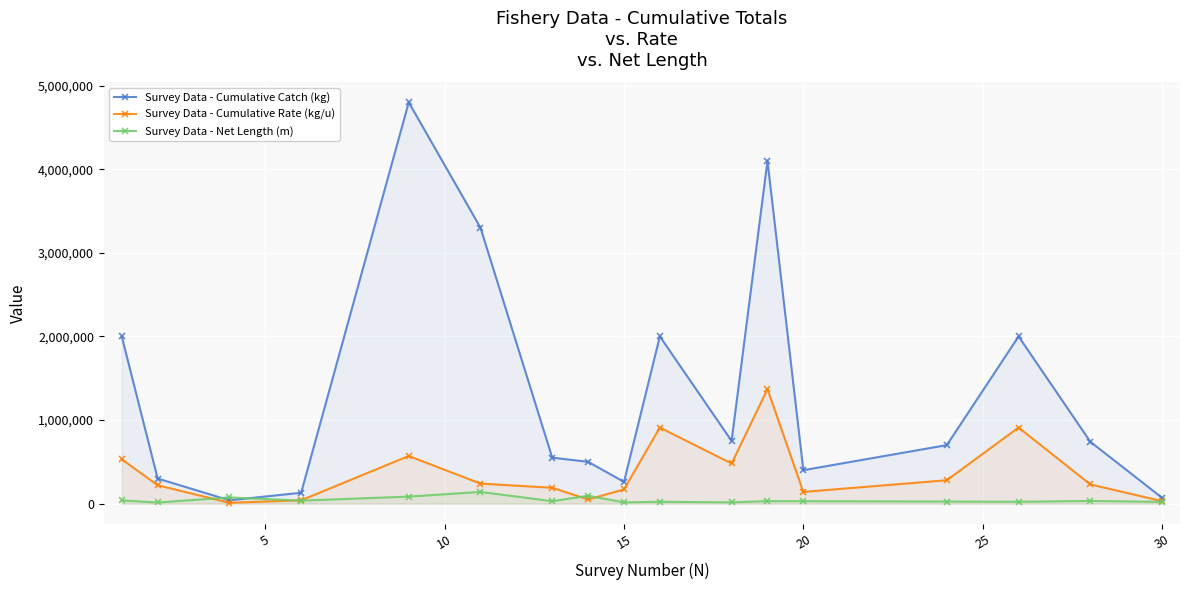

What is the highest value of the Survey Data - Net Length (m) series?

140000.0